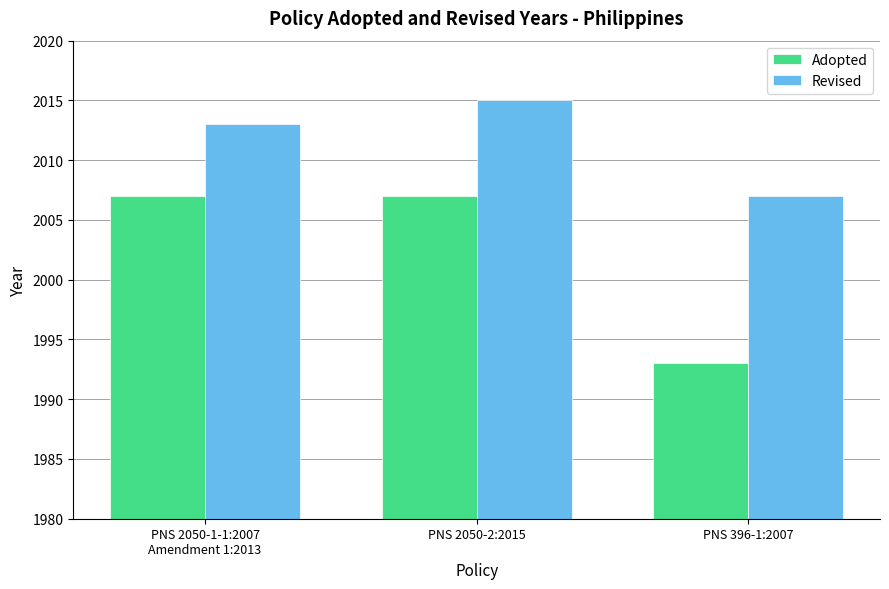

What is the sum of the Revised values at PNS 2050-2:2015 and PNS 2050-1-1:2007
Amendment 1:2013?

4028